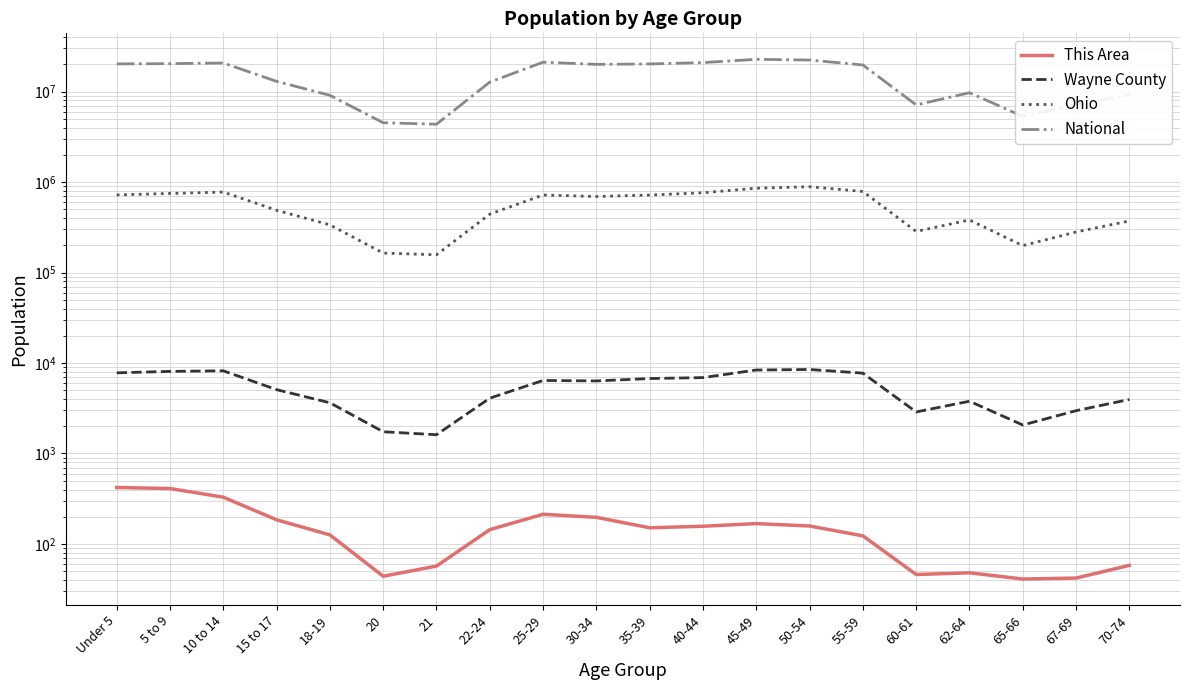

What is the difference between the National values at 67-69 and 18-19?

1970728